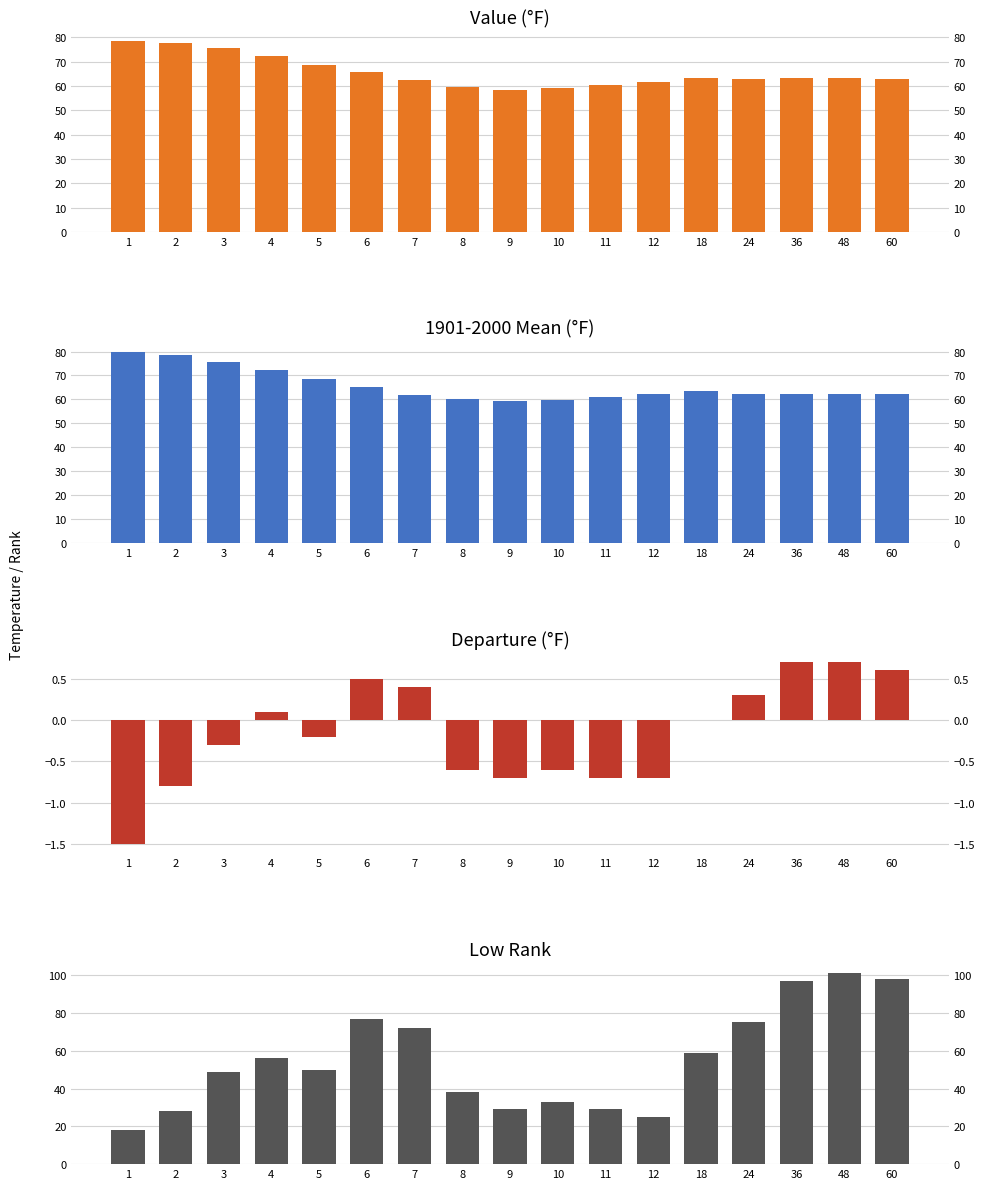

Which series has the largest total across all categories?

1901-2000 Mean